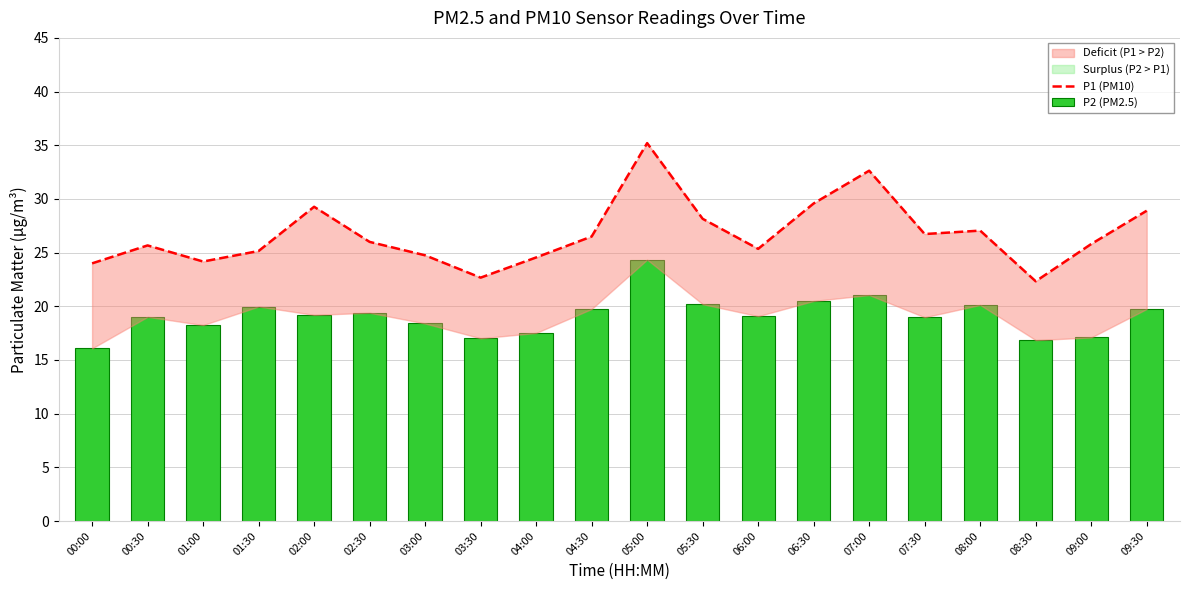

Rank the series by their maximum value, from lowest to highest.

P2 (PM2.5), P1 (PM10)